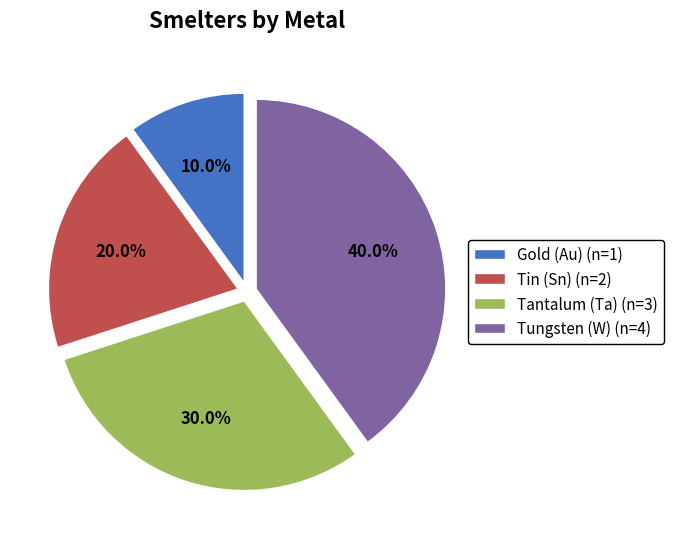

Count the number of slices in the pie.

4